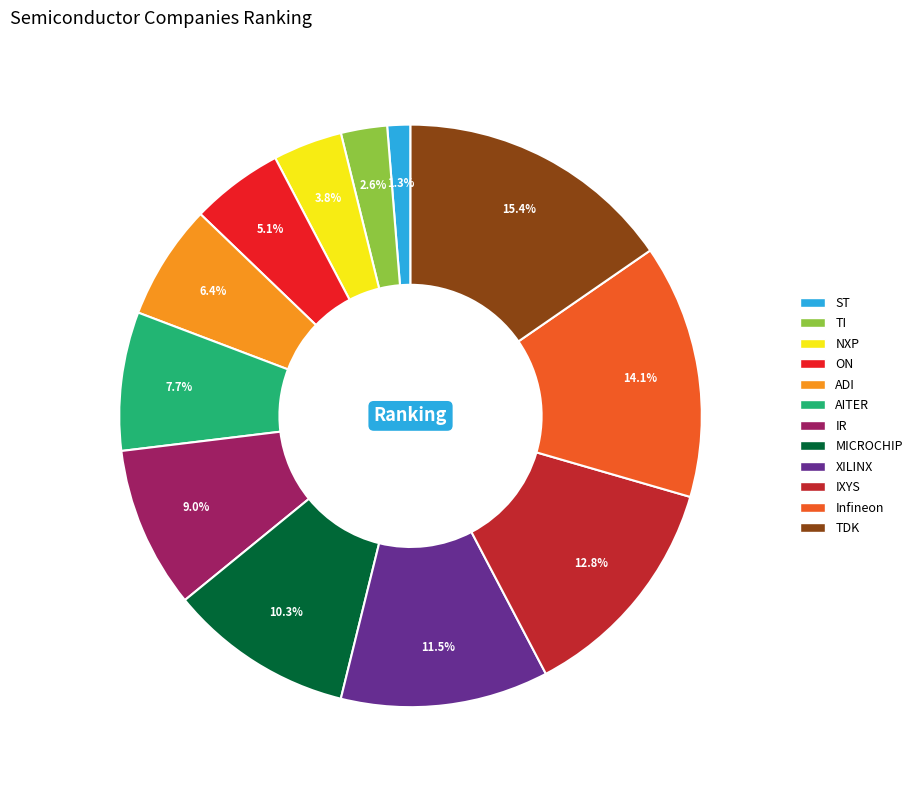

To the nearest percent, what is the difference between the TDK and AITER slice percentages?

8%